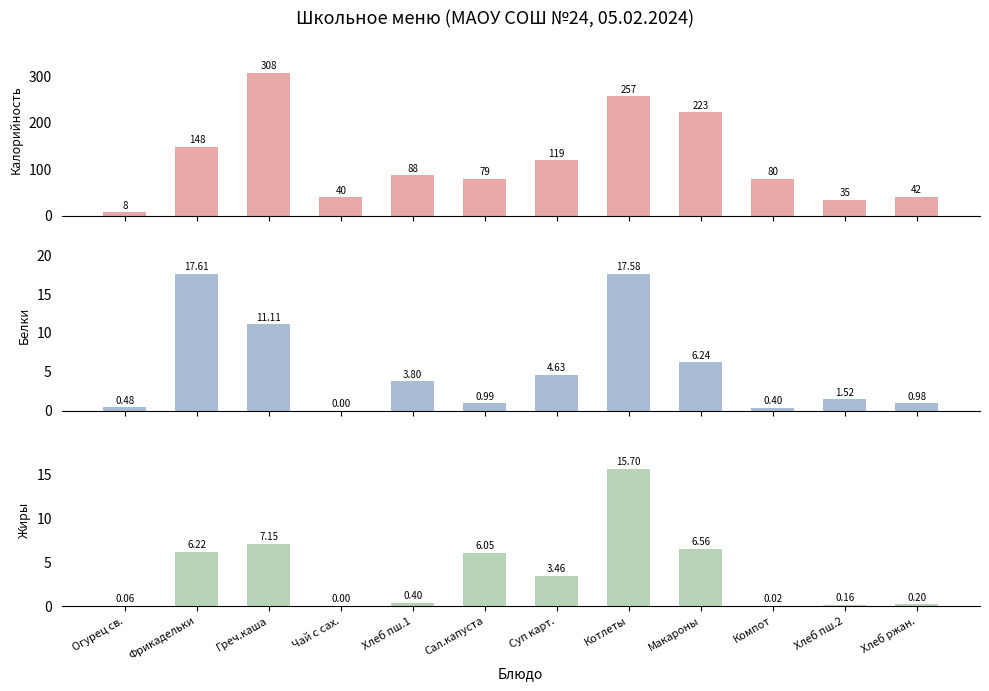

Where does the Белки series first go above 3?

Фрикадельки